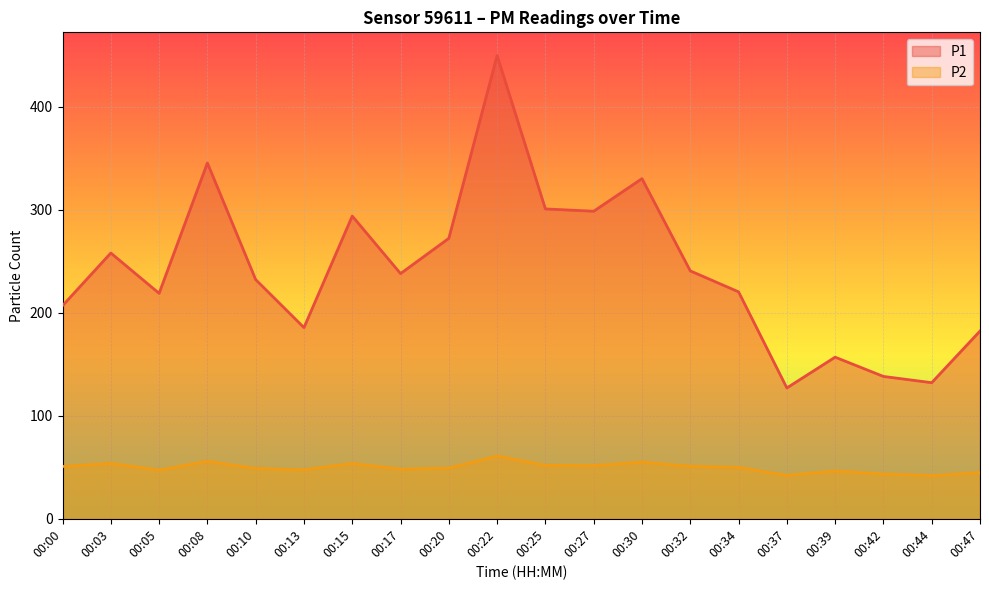

What is the difference between the second highest and minimum values in the P1 series?

218.5